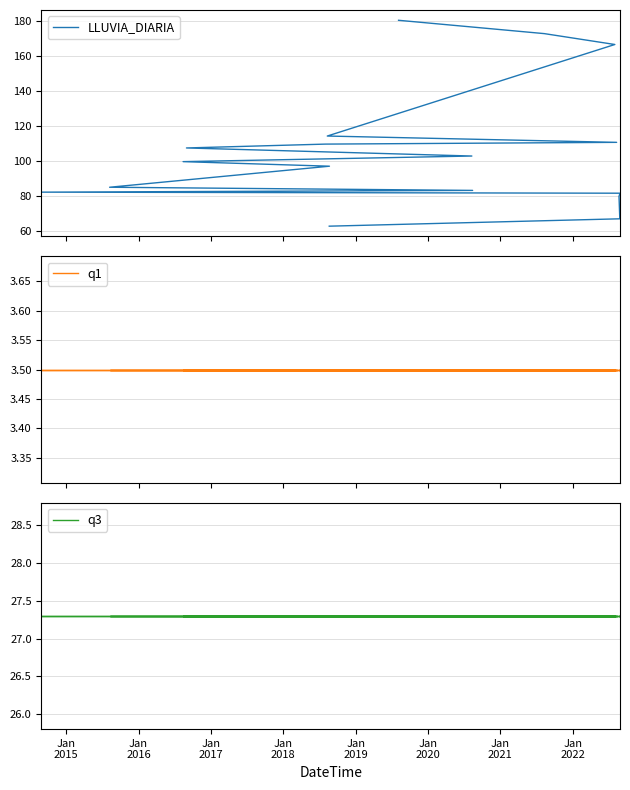

Is this an area chart (filled region under the line)?

No